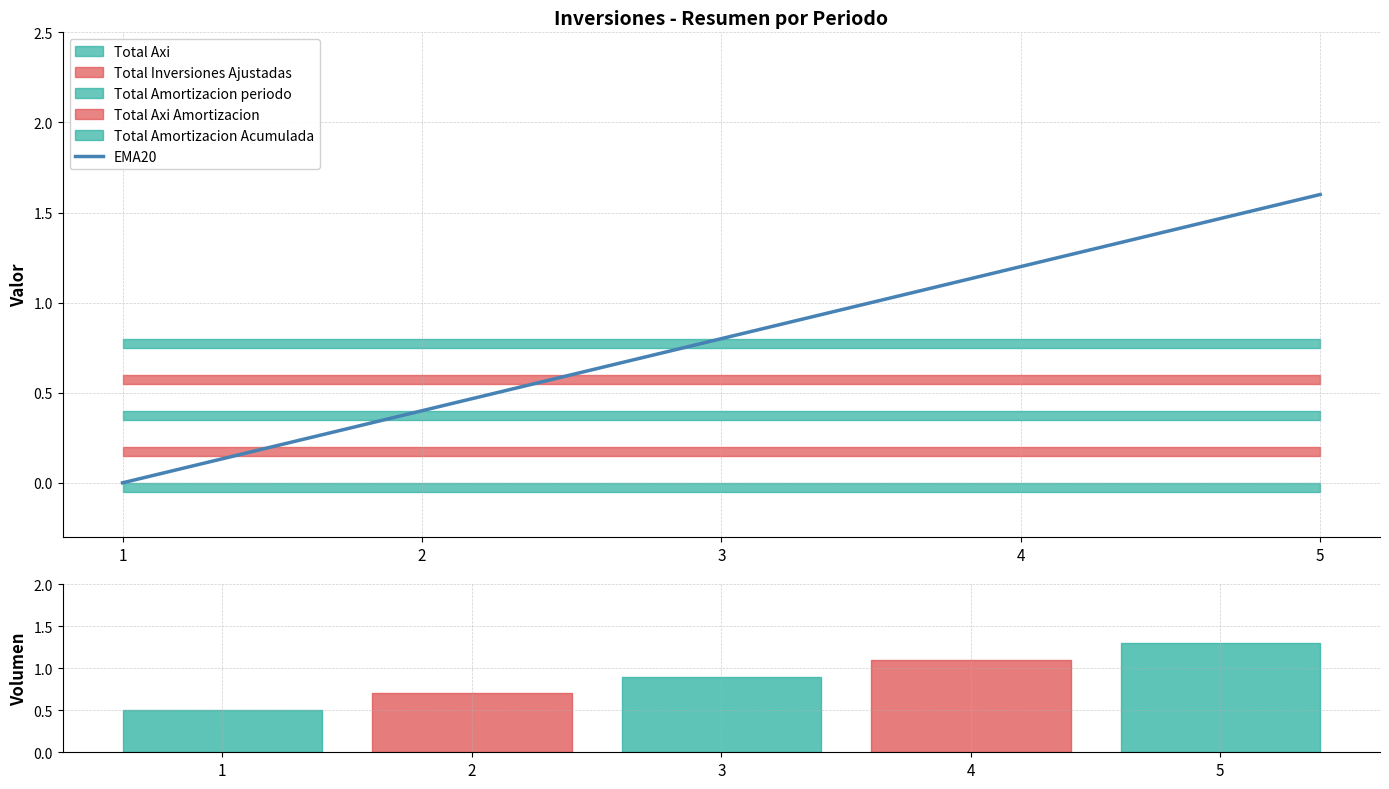

What is the difference between the maximum and minimum values?

1.6